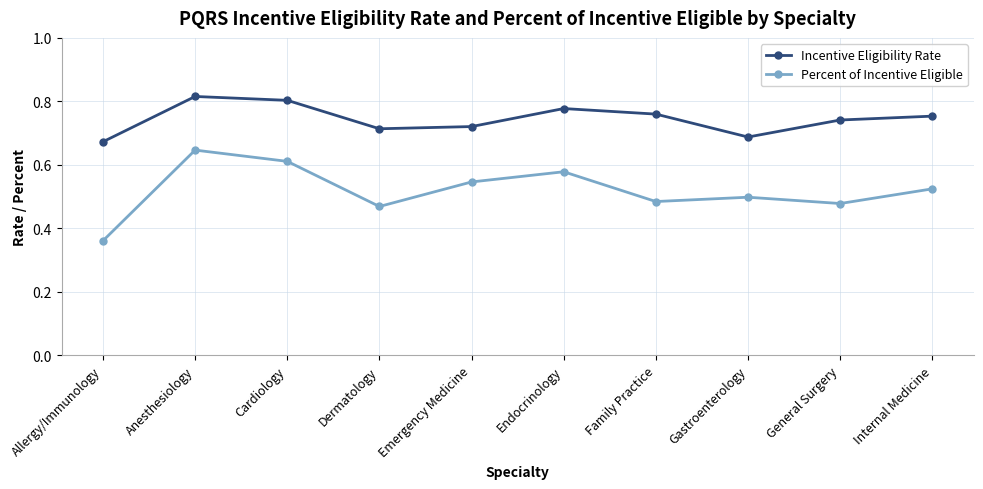

Count the Incentive Eligibility Rate values in the range 0 to 1.

10